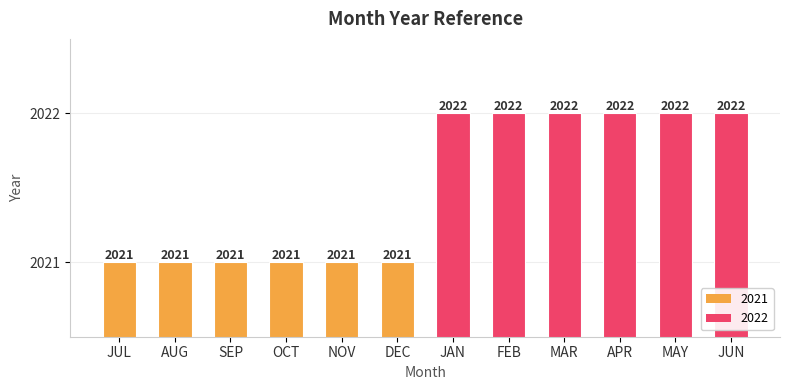

What is the value of the 7th bar from the left?

2022